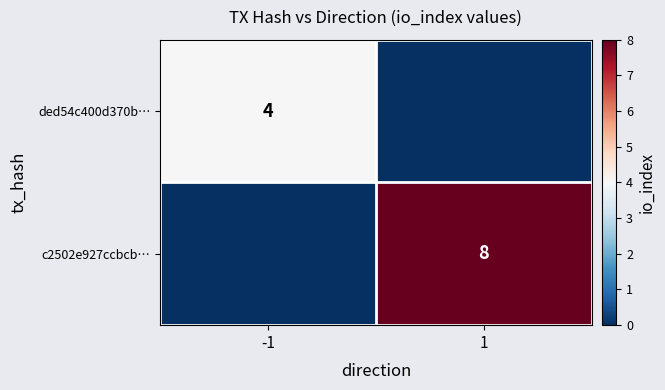

What is the total value across all series at -1?

4